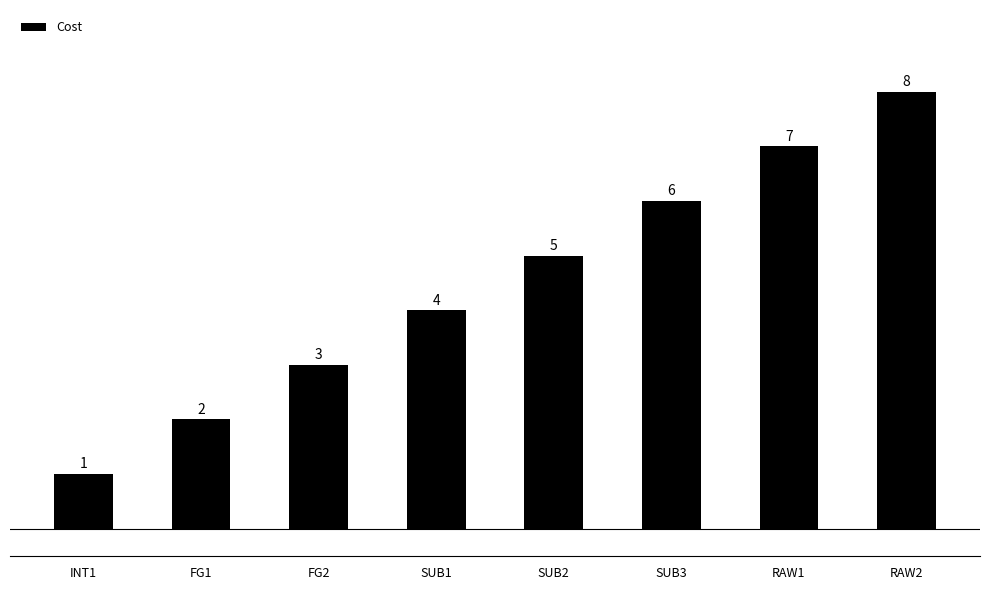

Is it true that the value at RAW2 is 13?

False